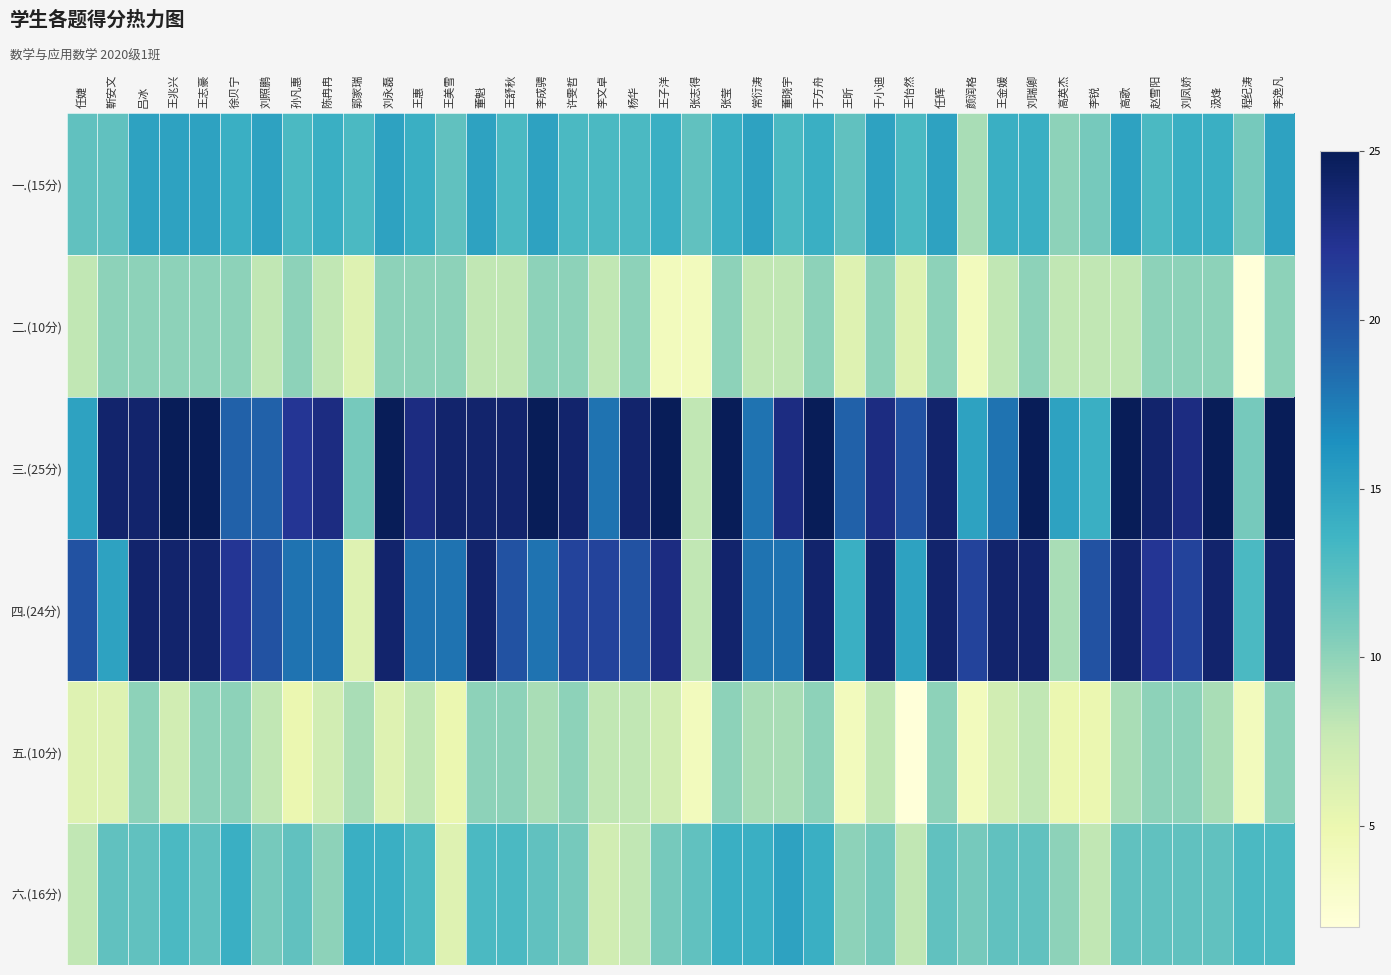

At which category is the sum across all series the highest?

张莹